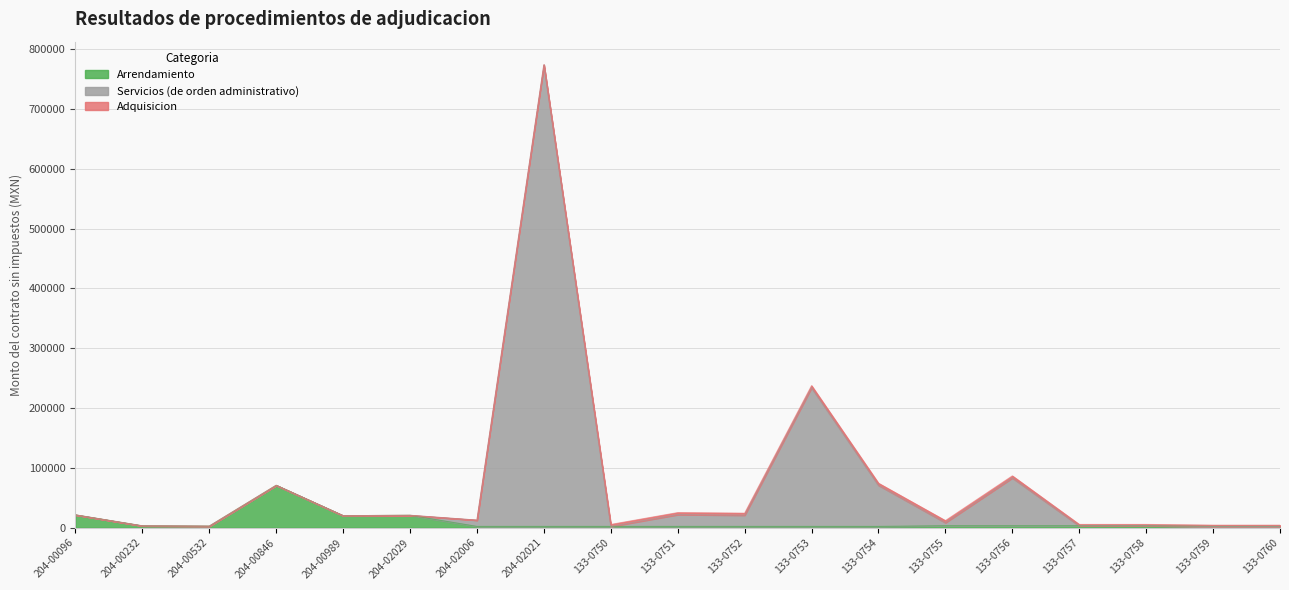

What is the highest value of the Arrendamiento series?

70783.6